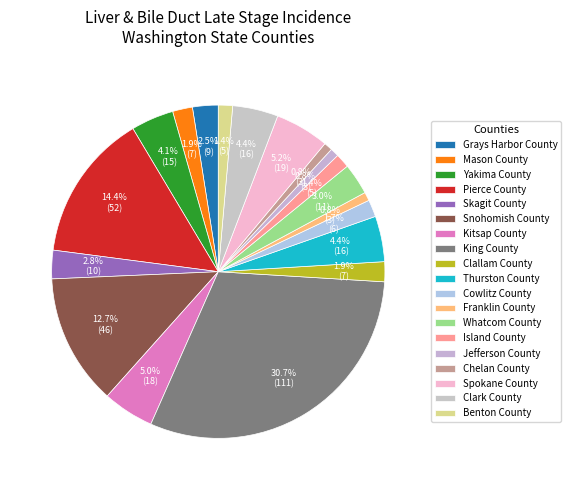

What is the ratio of the value at Skagit County to the value at Mason County?

1.4